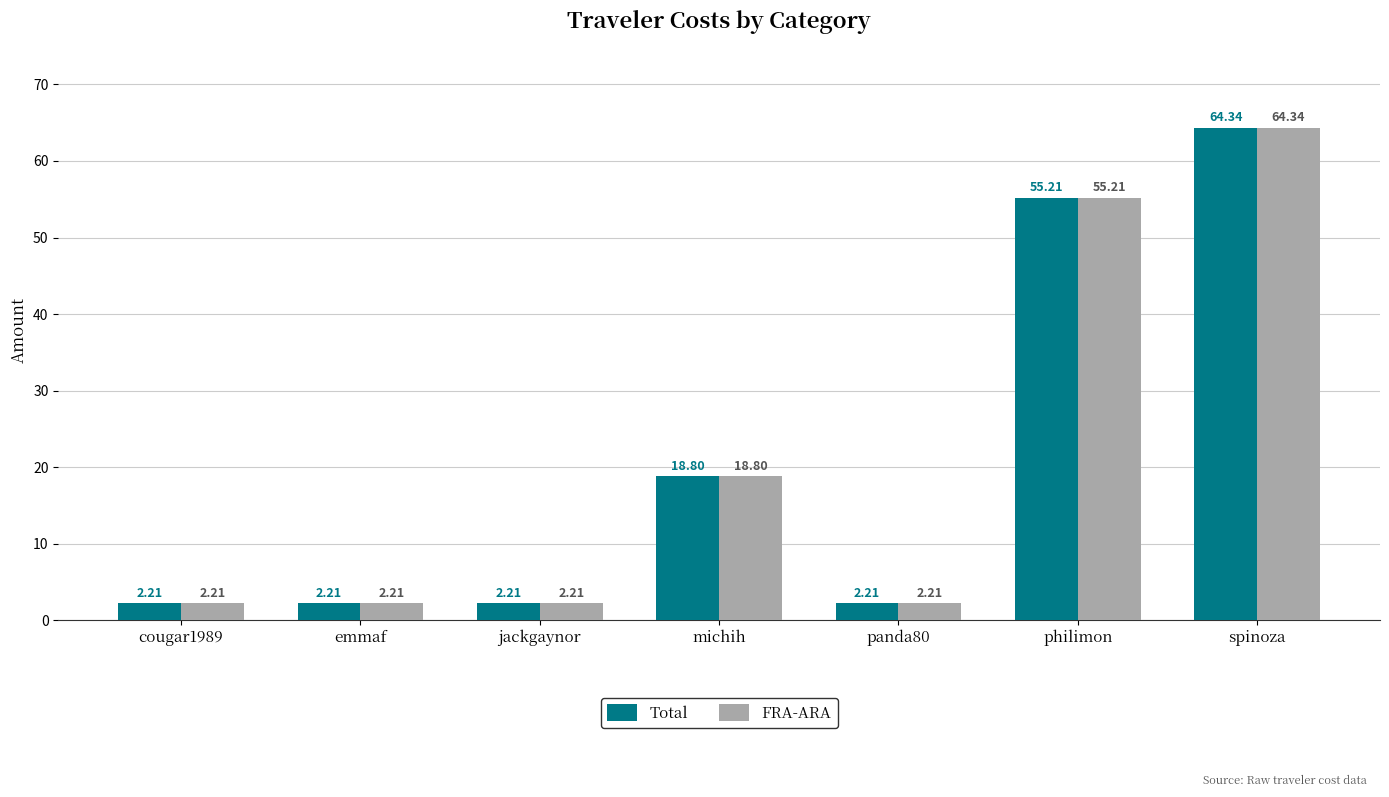

What is the total value across all series at panda80?

4.4